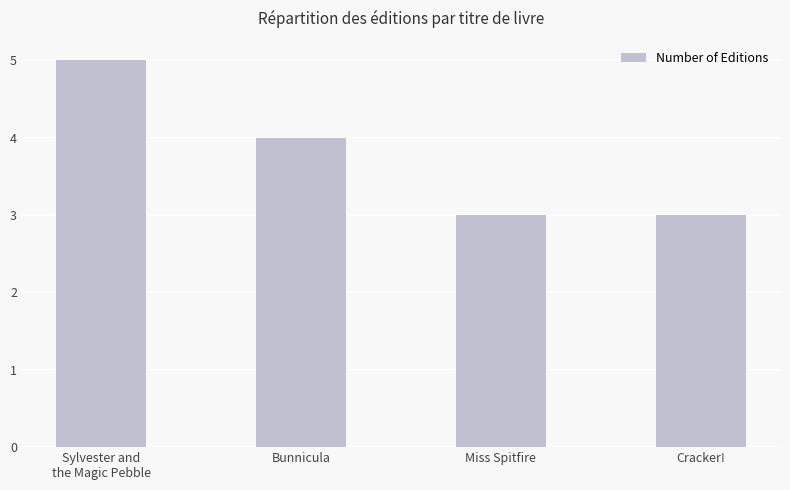

What is the difference between the maximum and minimum values?

2